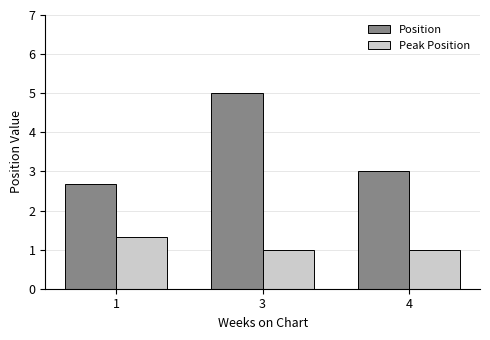

What is the difference between the Position values at 3 and 4?

2.0